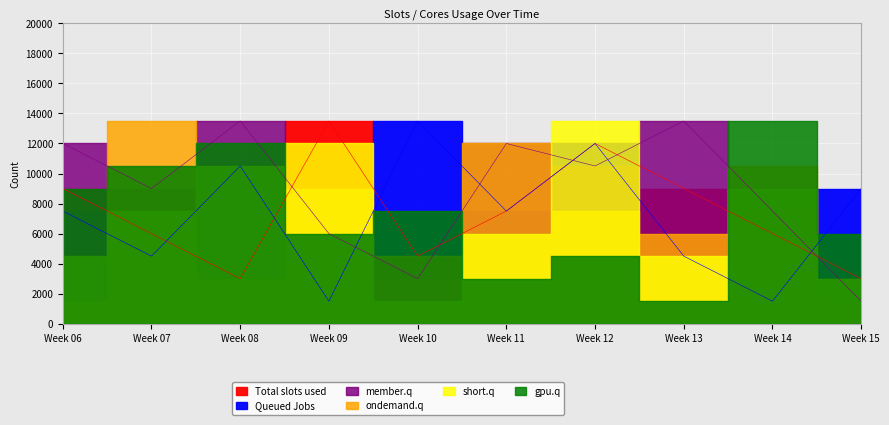

At which category is the sum across all series the highest?

4